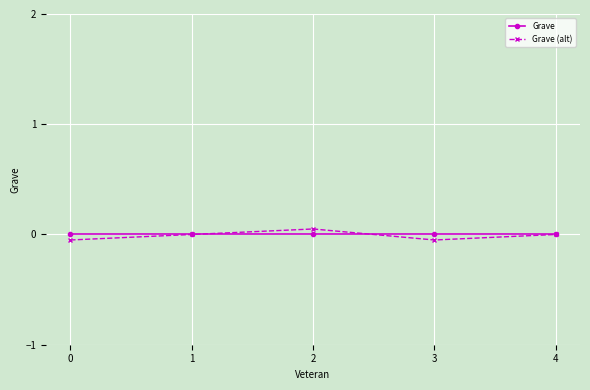

Which series has the widest spread of values?

Grave (alt)